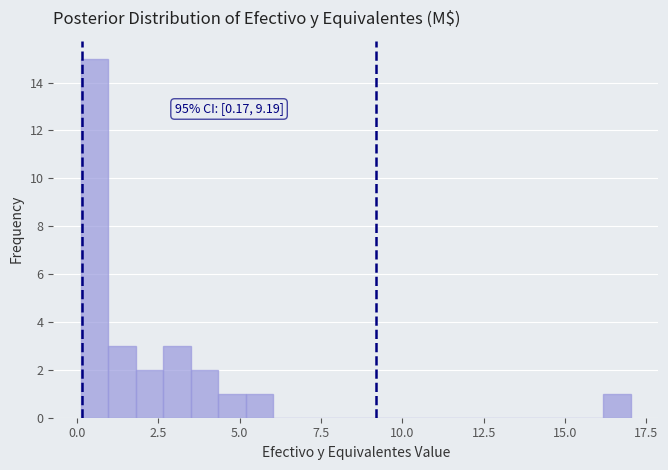

Read against the x-axis, roughly where is the centre of the tallest bar?

0.5